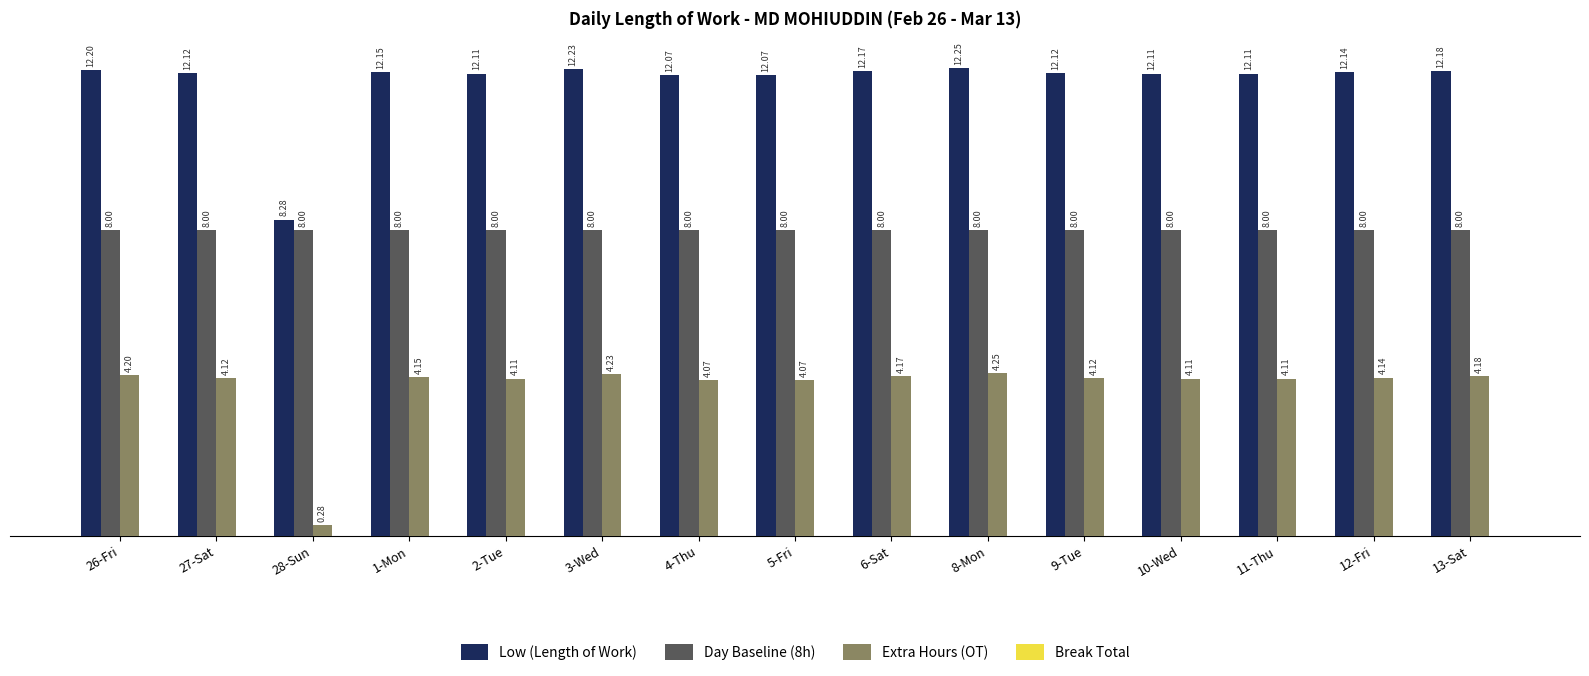

List the series in order of their peak value, lowest first.

Extra Hours (OT), Day Baseline (8h), Low (Length of Work)